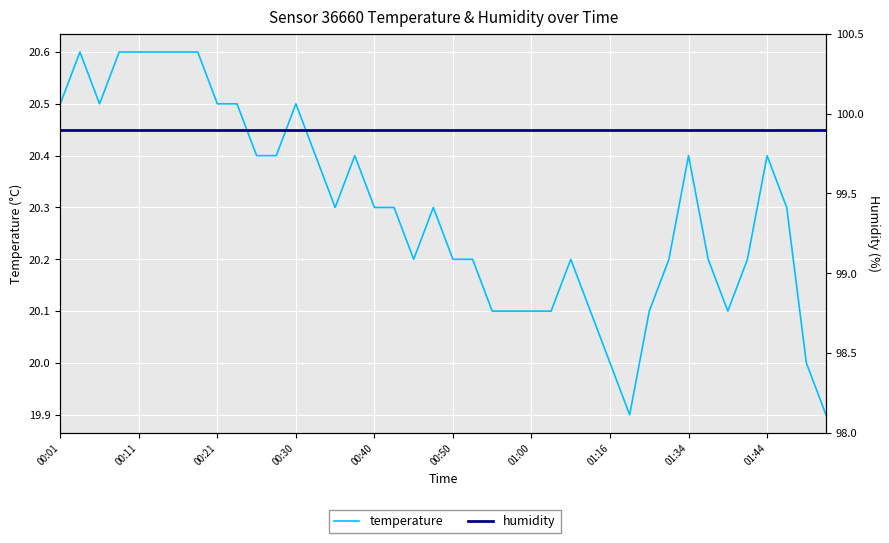

Reading right to left, list all the values displayed in this chart.

temperature: 19.9	20.0	20.3	20.4	20.2	20.1	20.2	20.4	20.2	20.1	19.9	20.0	20.1	20.2	20.1	20.1	20.1	20.1	20.2	20.2	20.3	20.2	20.3	20.3	20.4	20.3	20.4	20.5	20.4	20.4	20.5	20.5	20.6	20.6	20.6	20.6	20.6	20.5	20.6	20.5
humidity: 99.9	99.9	99.9	99.9	99.9	99.9	99.9	99.9	99.9	99.9	99.9	99.9	99.9	99.9	99.9	99.9	99.9	99.9	99.9	99.9	99.9	99.9	99.9	99.9	99.9	99.9	99.9	99.9	99.9	99.9	99.9	99.9	99.9	99.9	99.9	99.9	99.9	99.9	99.9	99.9